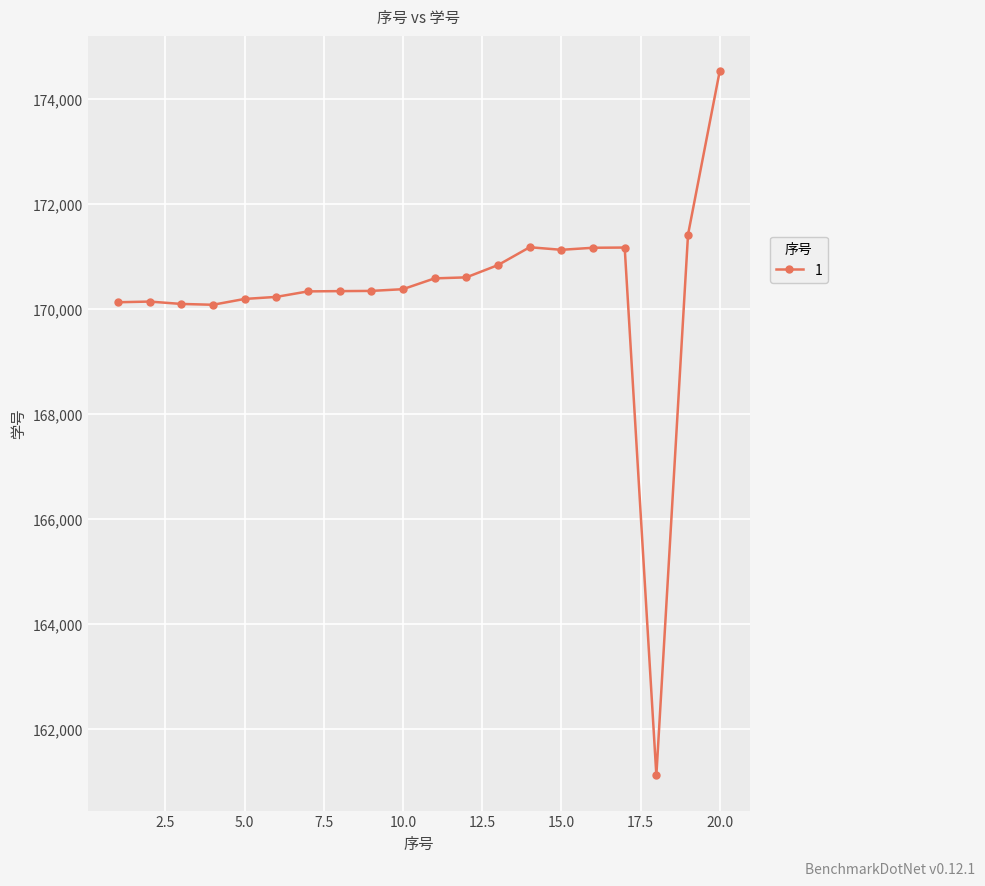

True or false: there are more than 0 points higher than both neighbors.

True